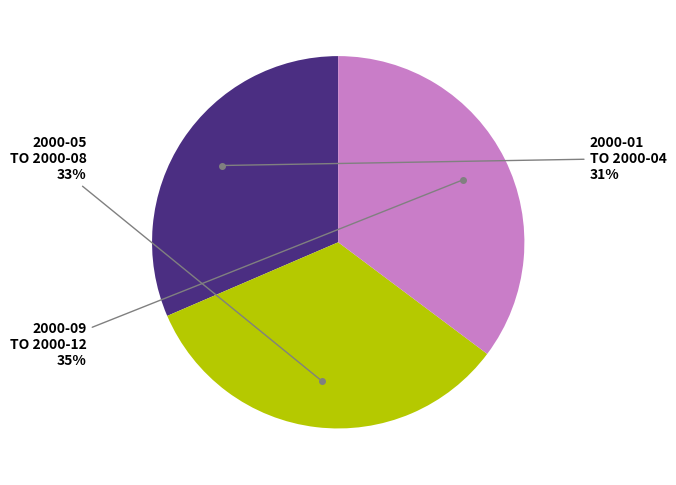

To the nearest percent, what is the average slice percentage?

33%